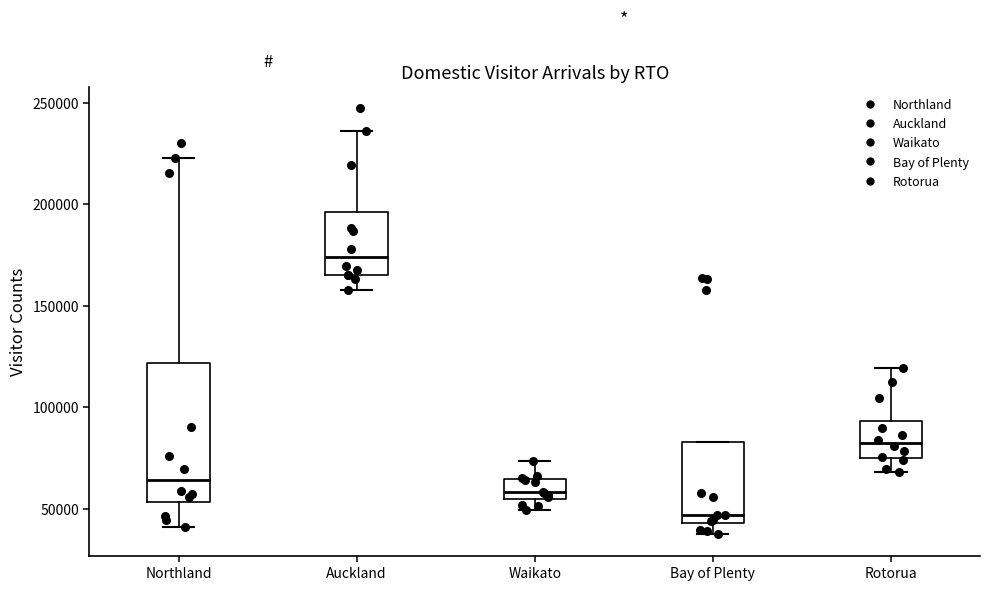

Comparing the boxes themselves (not the whiskers), which one is the tallest?

Northland